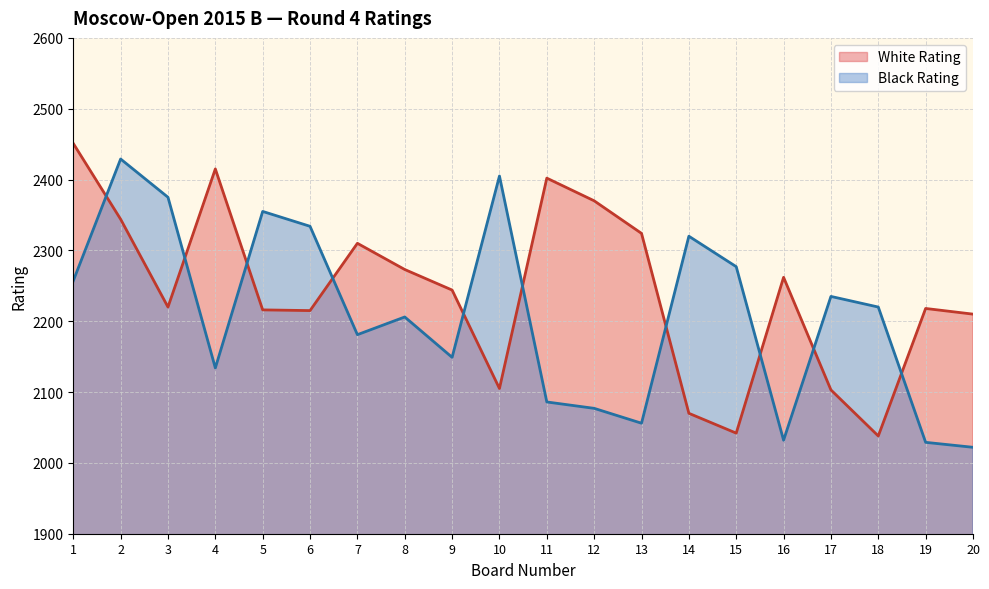

At how many categories does at least one series exceed 2072?

20